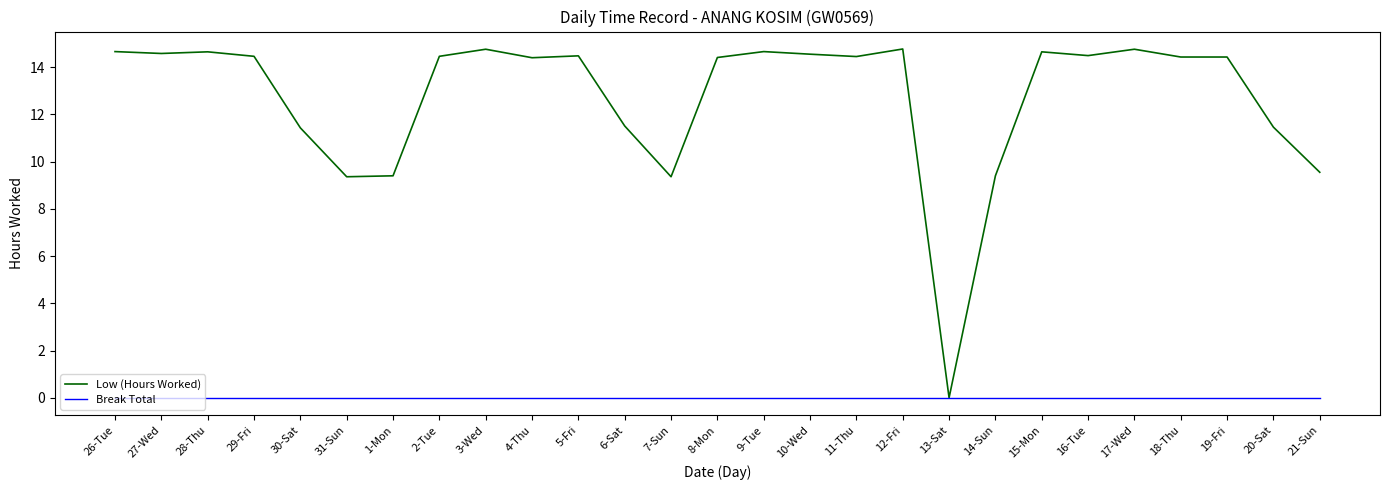

Between 7-Sun and 18-Thu, which series saw the biggest shift?

Low (Hours Worked)